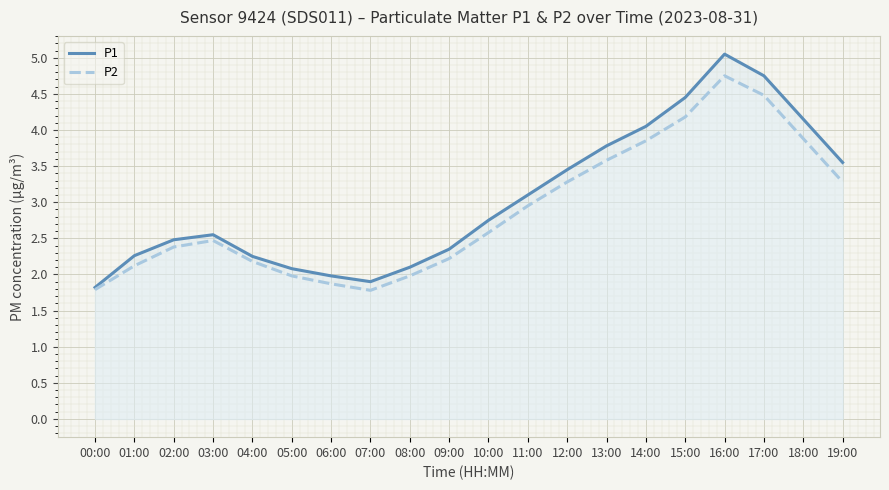

Reading right to left, list all the values displayed in this chart.

P1: 3.5	4.2	4.8	5.0	4.5	4.0	3.8	3.5	3.1	2.8	2.4	2.1	1.9	2.0	2.1	2.2	2.5	2.5	2.3	1.8
P2: 3.3	3.9	4.5	4.8	4.2	3.9	3.6	3.3	3.0	2.6	2.2	2.0	1.8	1.9	2.0	2.2	2.5	2.4	2.1	1.8